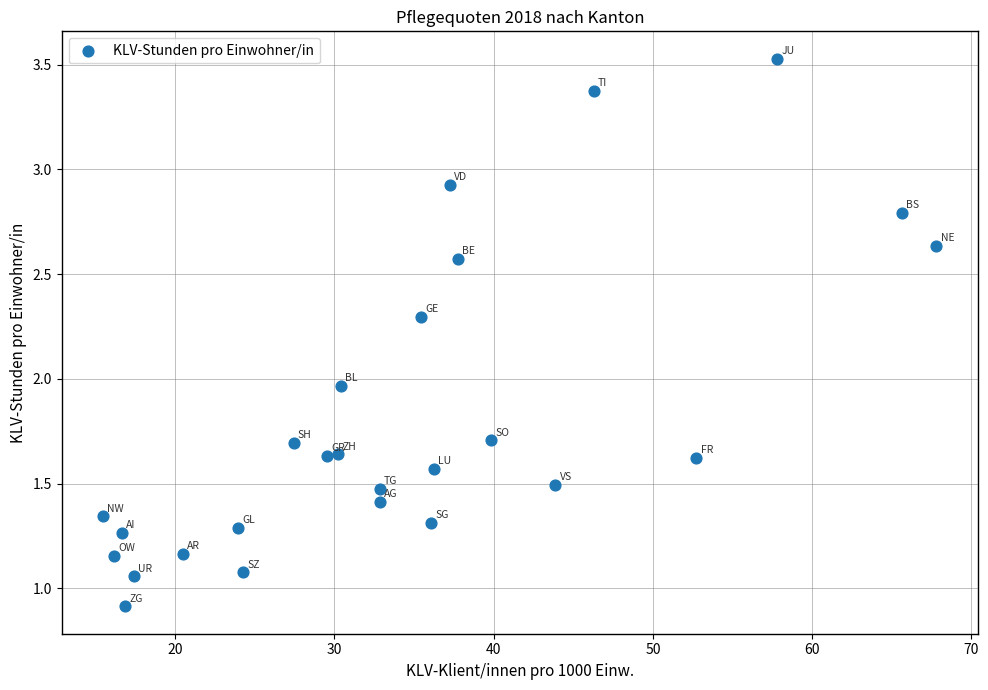

What is the range of X values (max minus min)?

52.3